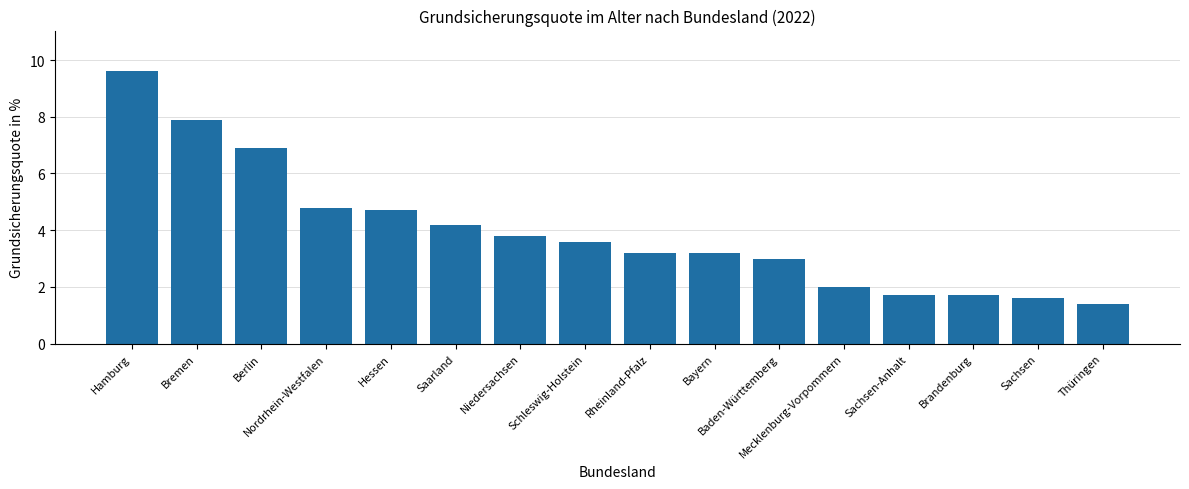

What is the change in value from Saarland to Thüringen?

-2.8